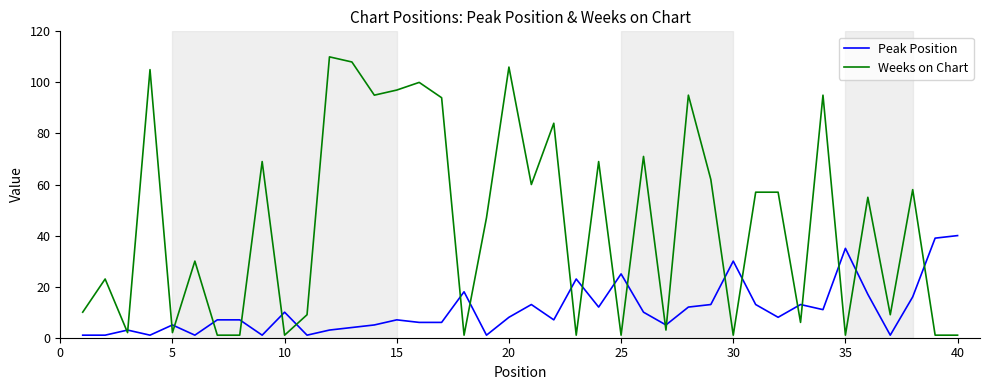

Which series has the largest total across all categories?

Weeks on Chart